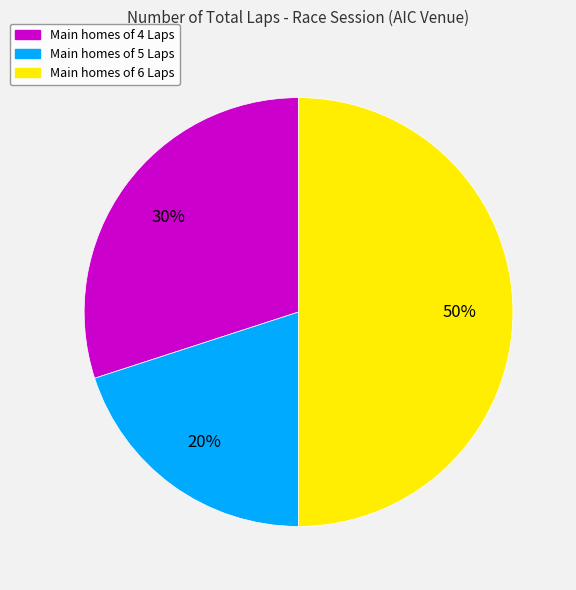

To the nearest percent, what is the difference between the largest and smallest slice percentages?

30%